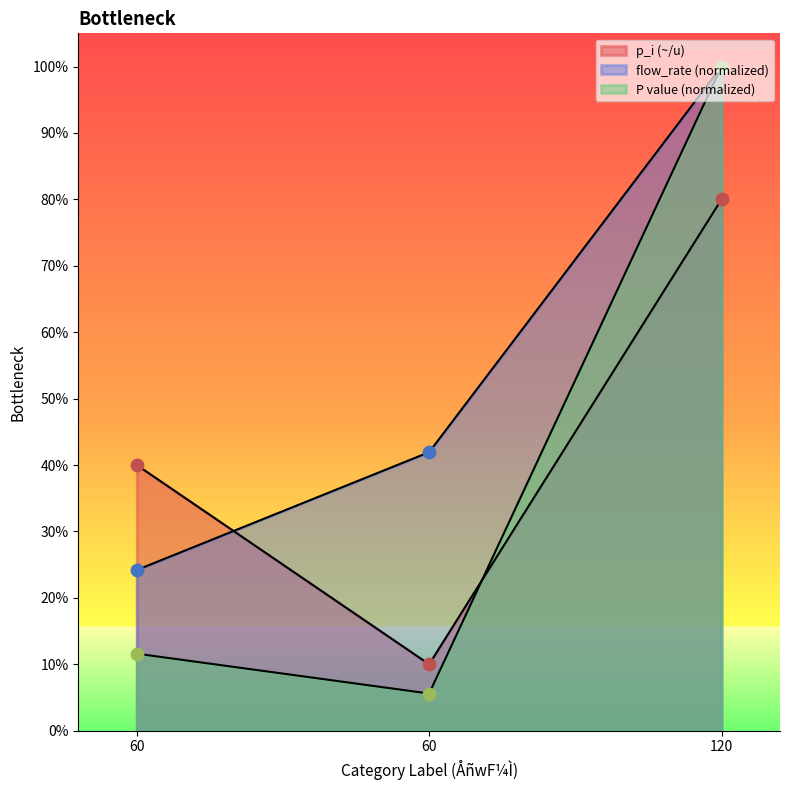

What is the total value across all series at 60?

1.0